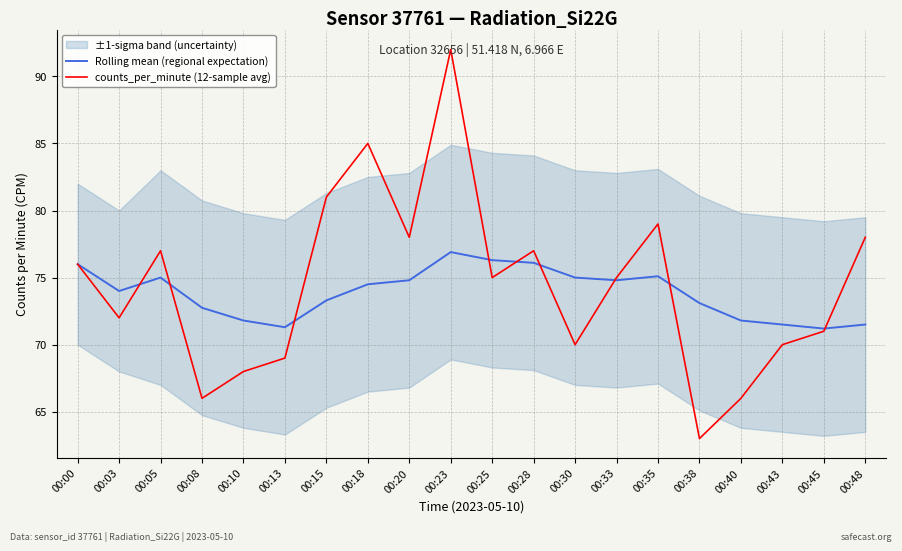

Reading left to right, list all the values displayed in this chart.

Rolling mean (regional expectation): 00:00=76.0	00:03=74.0	00:05=75.0	00:08=72.8	00:10=71.8	00:13=71.3	00:15=73.3	00:18=74.5	00:20=74.8	00:23=76.9	00:25=76.3	00:28=76.1	00:30=75.0	00:33=74.8	00:35=75.1	00:38=73.1	00:40=71.8	00:43=71.5	00:45=71.2	00:48=71.5
counts_per_minute (12-sample avg): 00:00=76.0	00:03=72.0	00:05=77.0	00:08=66.0	00:10=68.0	00:13=69.0	00:15=81.0	00:18=85.0	00:20=78.0	00:23=92.0	00:25=75.0	00:28=77.0	00:30=70.0	00:33=75.0	00:35=79.0	00:38=63.0	00:40=66.0	00:43=70.0	00:45=71.0	00:48=78.0